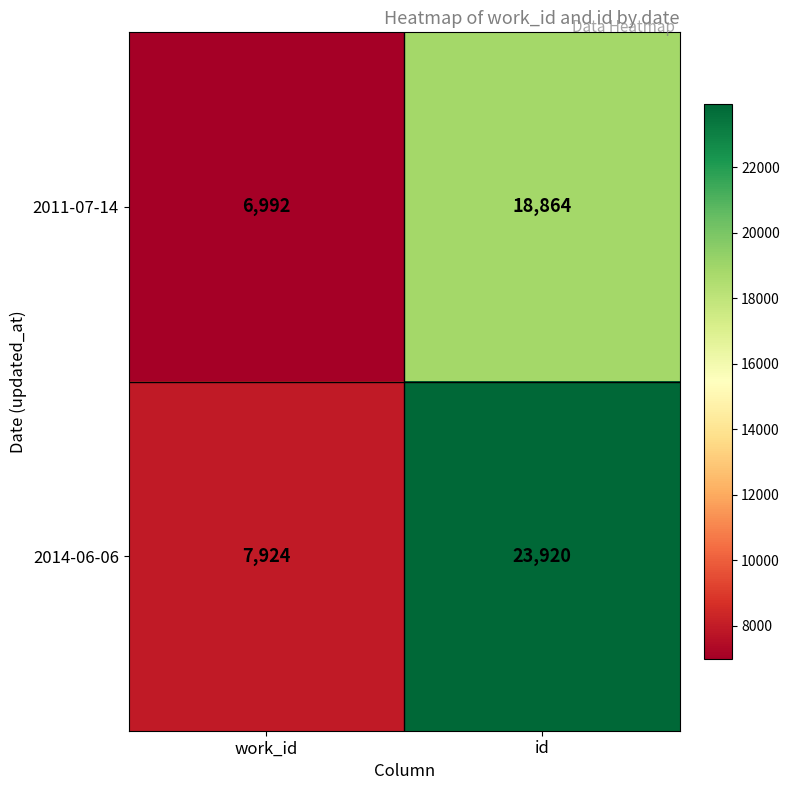

What is the difference between the highest and lowest values at work_id?

932